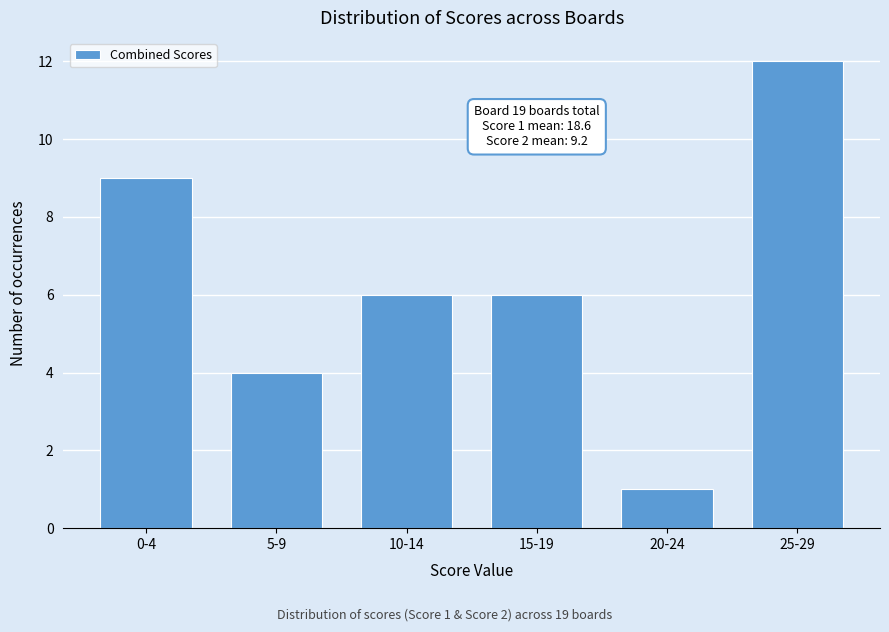

Reading left to right, extract all data points from this chart.

0-4=9	5-9=4	10-14=6	15-19=6	20-24=1	25-29=12